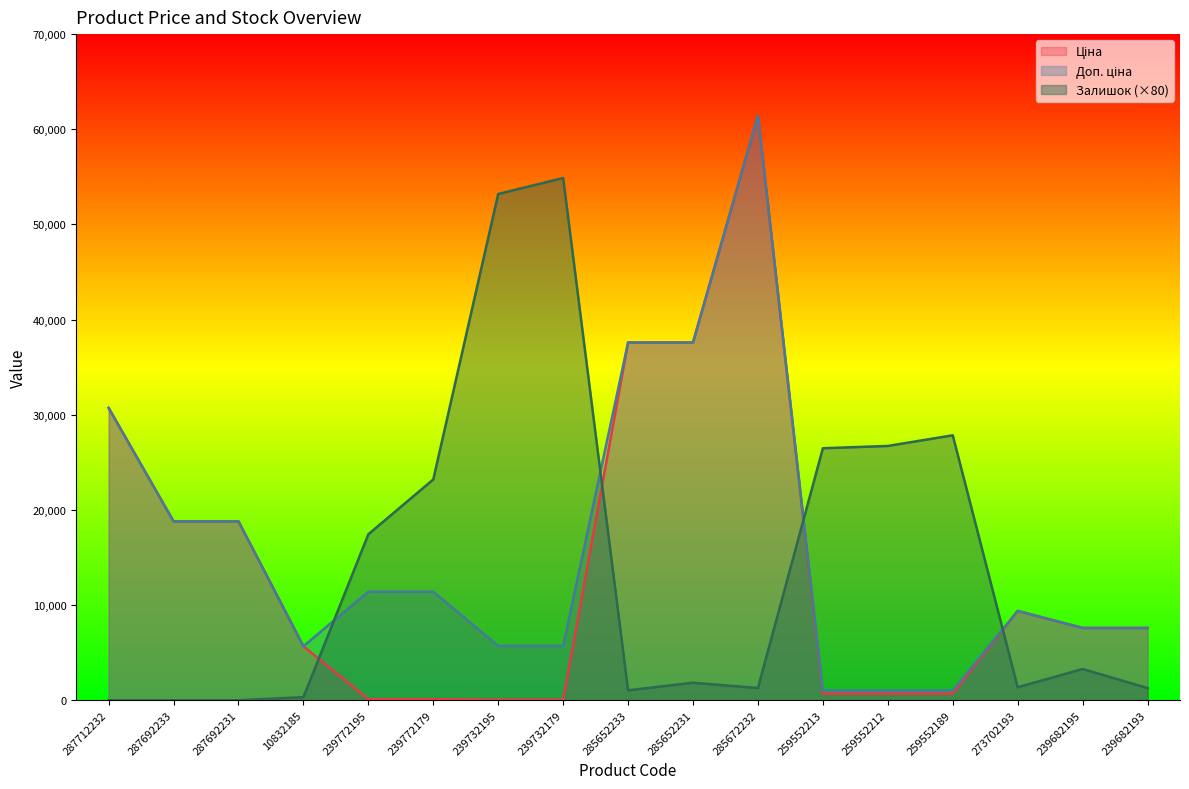

At which category is the sum across all series the highest?

285672232